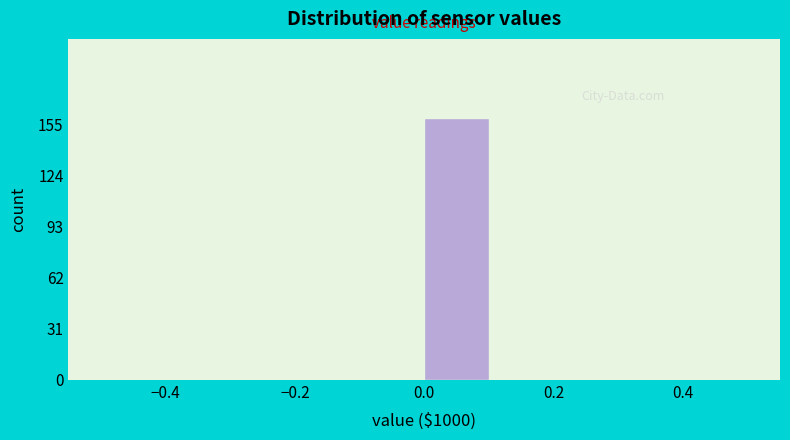

Reading left to right, list every bar in this chart as the range it spans on the x-axis followed by its height. The values are not printed on the chart, so give them approximately, as read against the axis.

-0.5 to -0.4: 0
-0.4 to -0.3: 0
-0.3 to -0.2: 0
-0.2 to -0.1: 0
-0.1 to 0.0: 0
0.0 to 0.1: 160
0.1 to 0.2: 0
0.2 to 0.3: 0
0.3 to 0.4: 0
0.4 to 0.5: 0